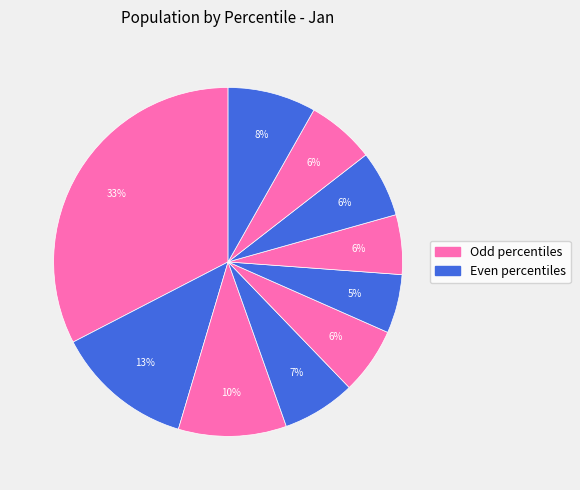

Rank the categories by value from highest to lowest.

pct05, pct15, pct25, pct95, pct35, pct85, pct45, pct75, pct65, pct55